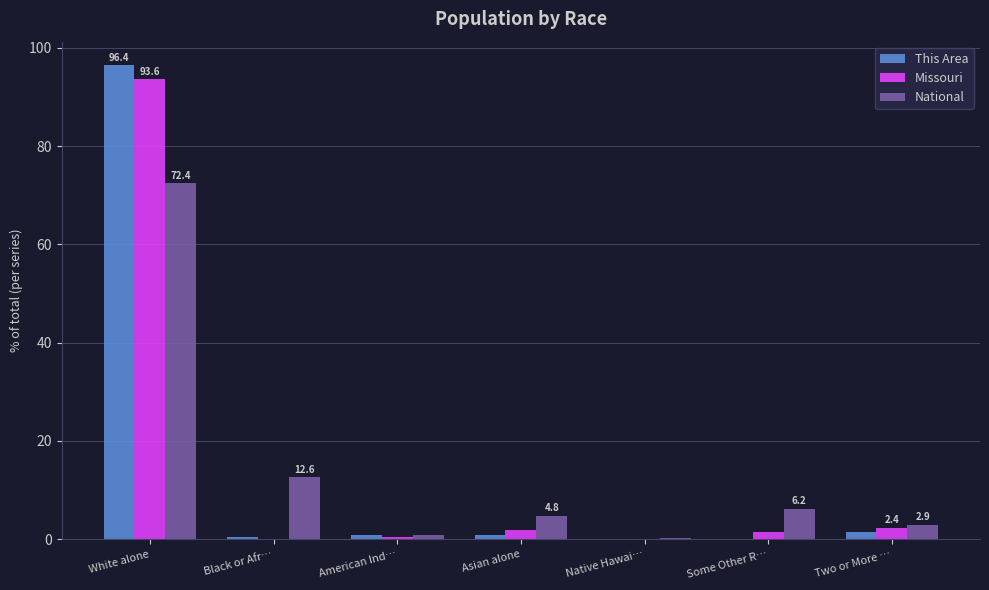

What is the sum of the National values at Two or More … and White alone?

75.3